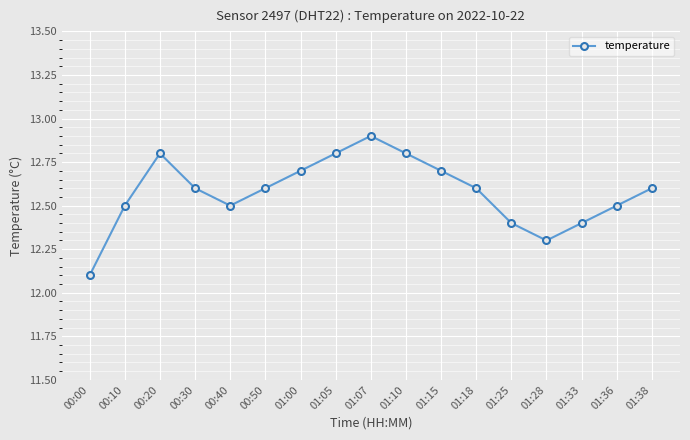

Does the chart display data point markers on the line(s)?

Yes